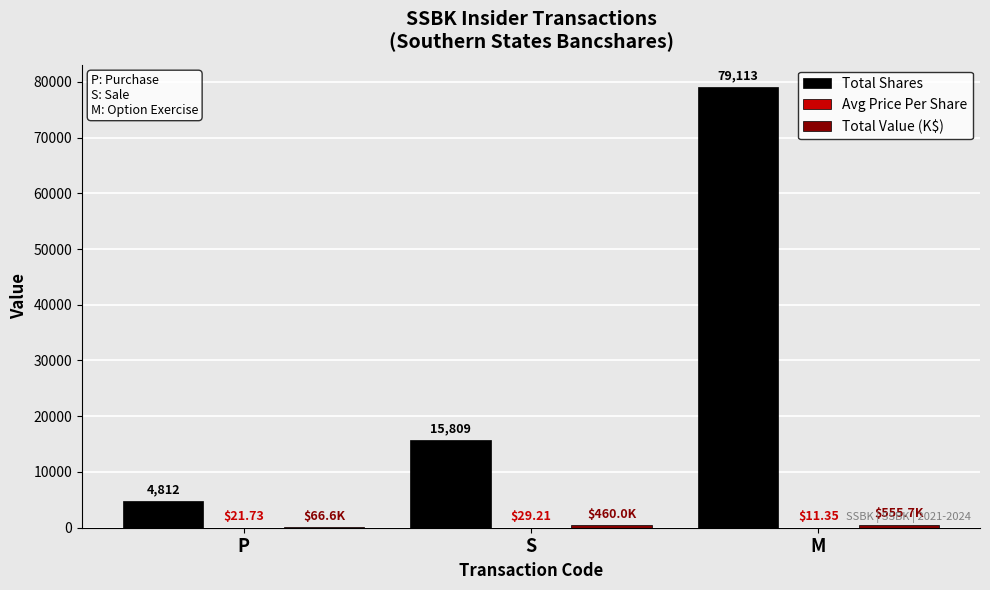

Which category has the highest value across all series?

M